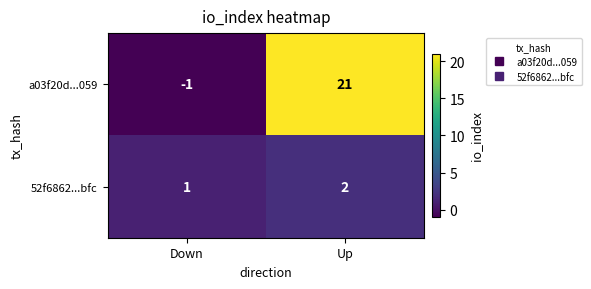

The value of a03f20d...059 at Down is -1. True or false?

True